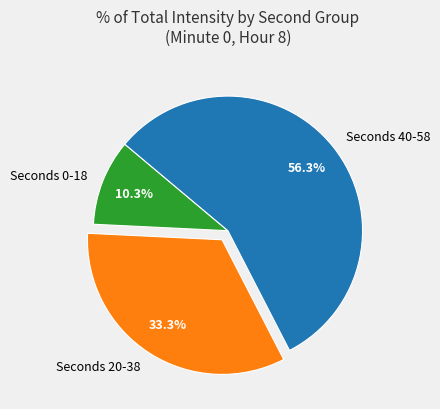

What is the ratio of the value at Seconds 0-18 to the value at Seconds 20-38?

0.3